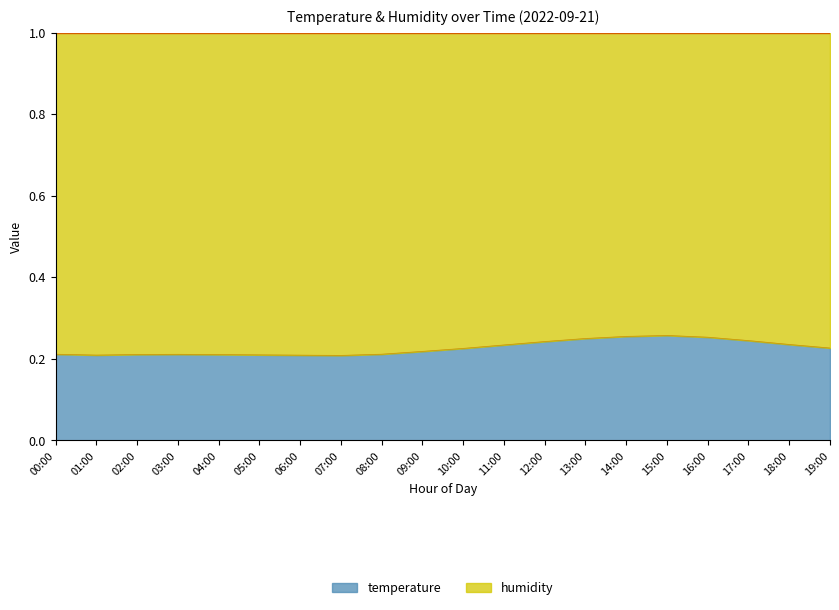

At which category does the chart reach its peak across all series?

15:00